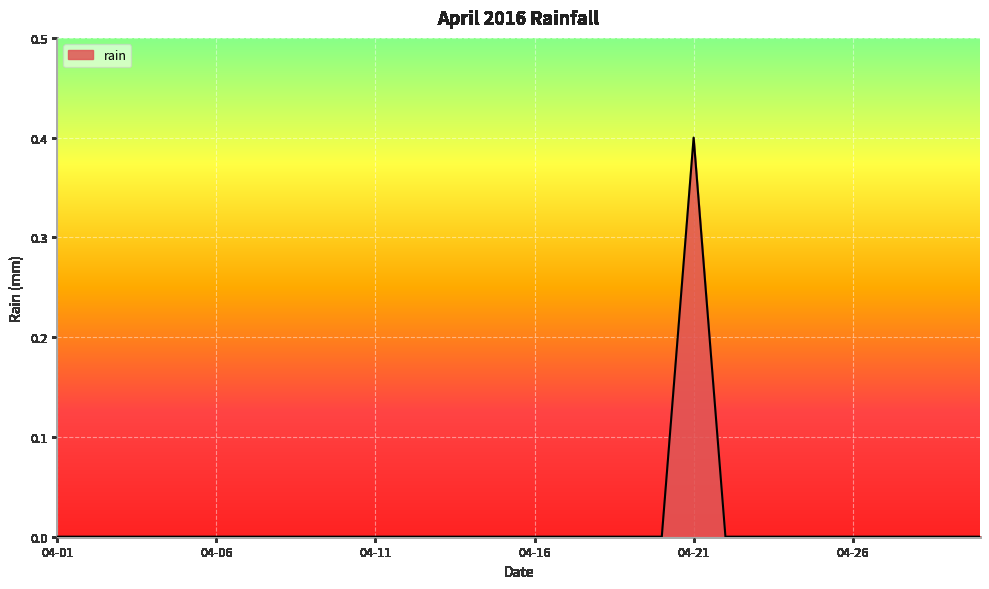

How many lines are shown in the chart?

1